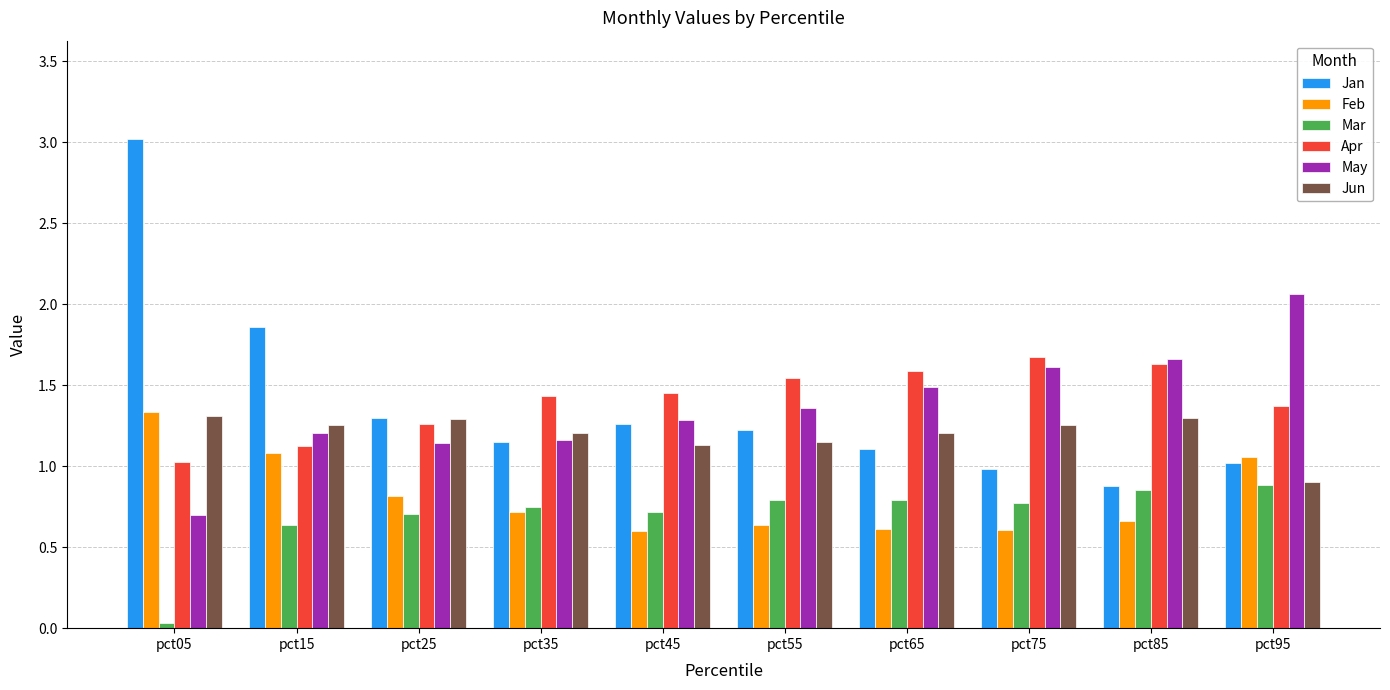

Which series has the widest spread of values?

Jan